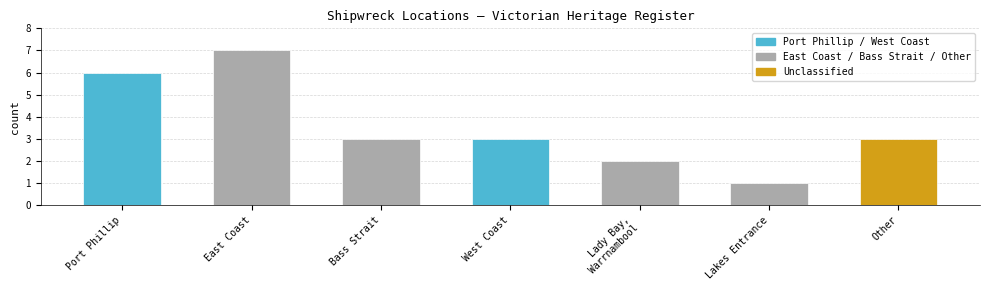

Count the number of data series in this chart.

1